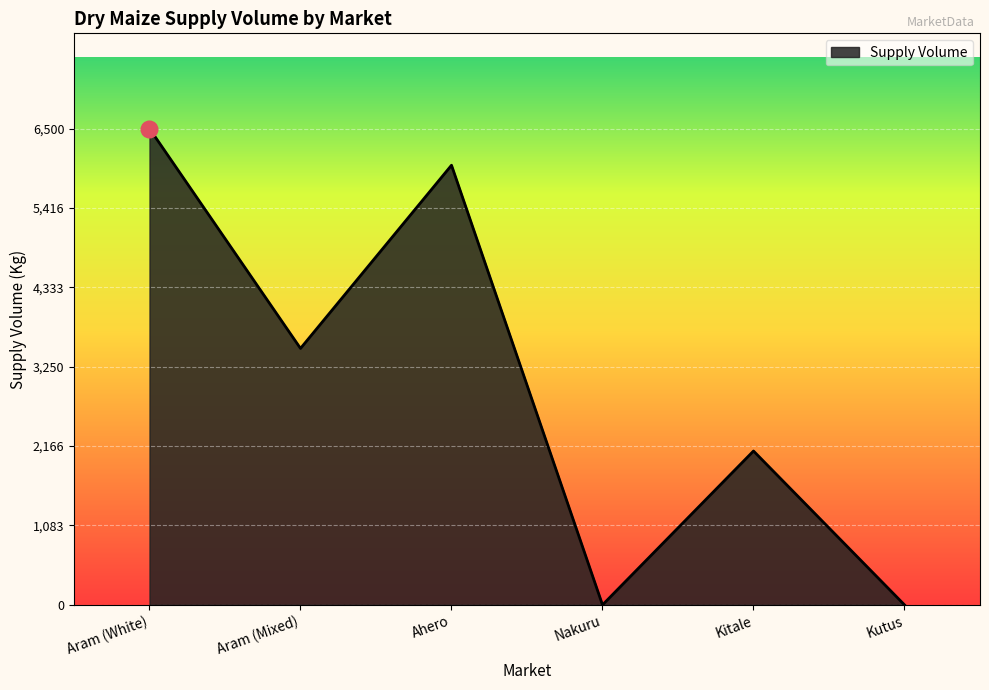

How many lines are shown in the chart?

1